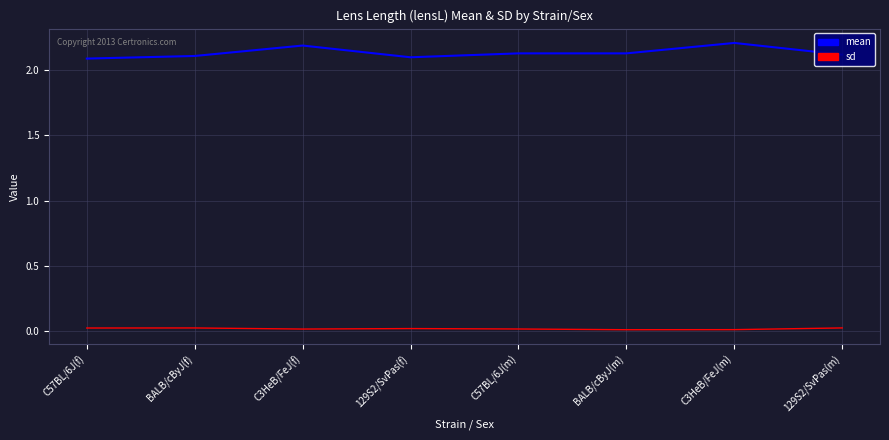

Rank the series at BALB/cByJ(f) from lowest to highest value.

sd, mean